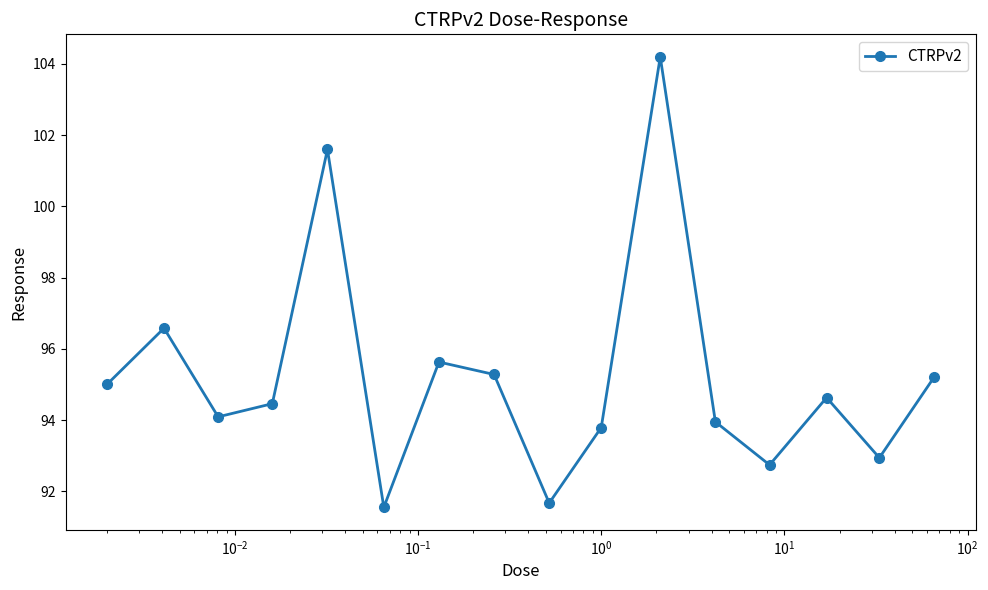

What is the maximum value shown in the chart?

104.2